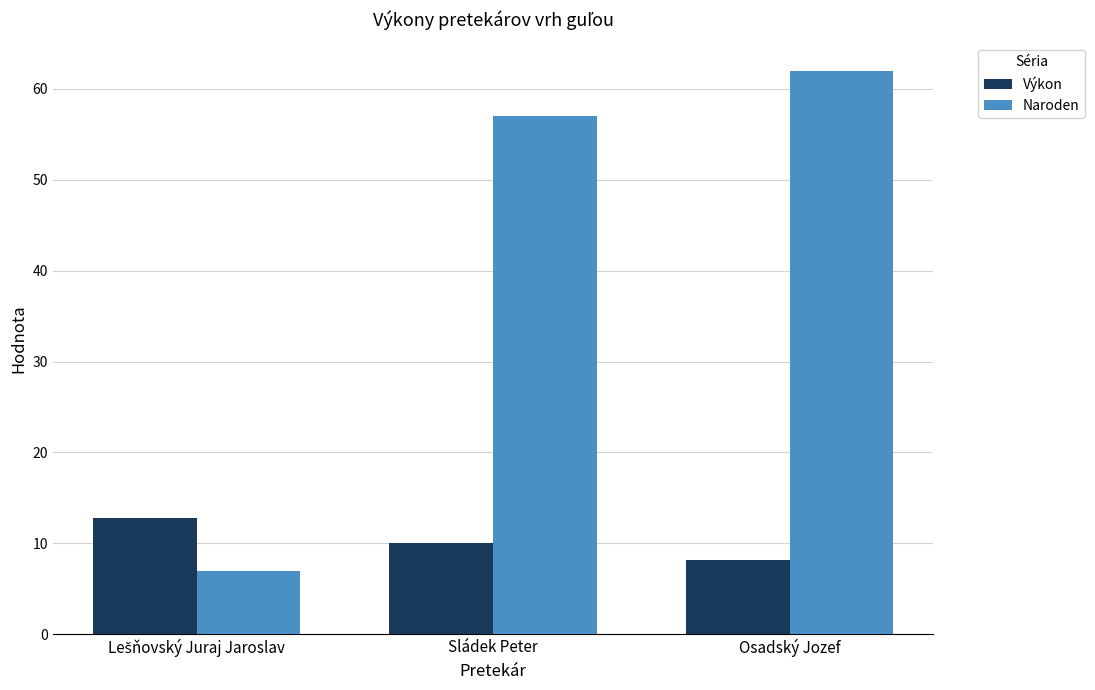

What is the value of the Výkon bar at the 1st from the left?

12.7